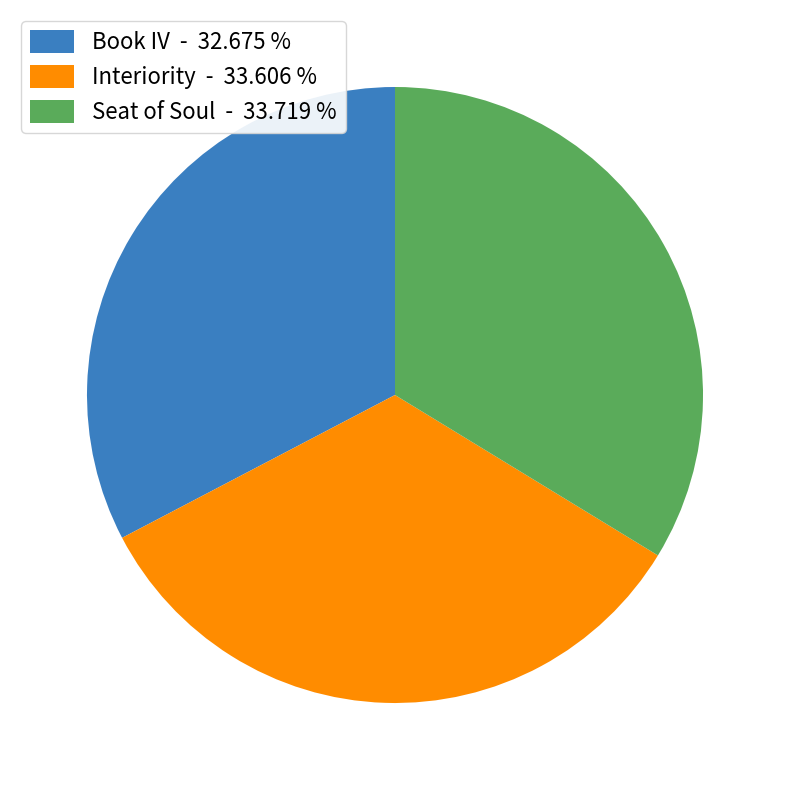

Which has a higher value, Book IV - 32.675 % or Seat of Soul - 33.719 %?

Seat of Soul - 33.719 %